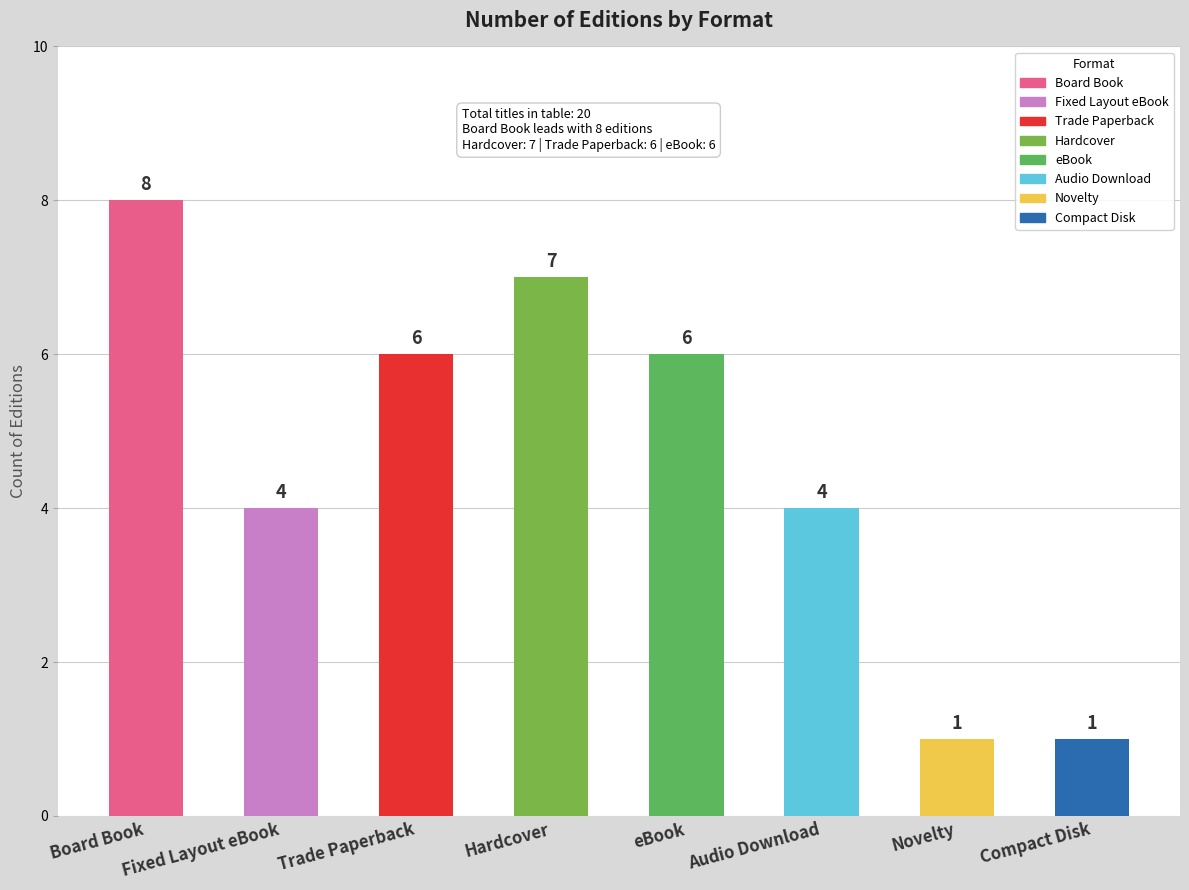

What is the maximum value shown in the chart?

8